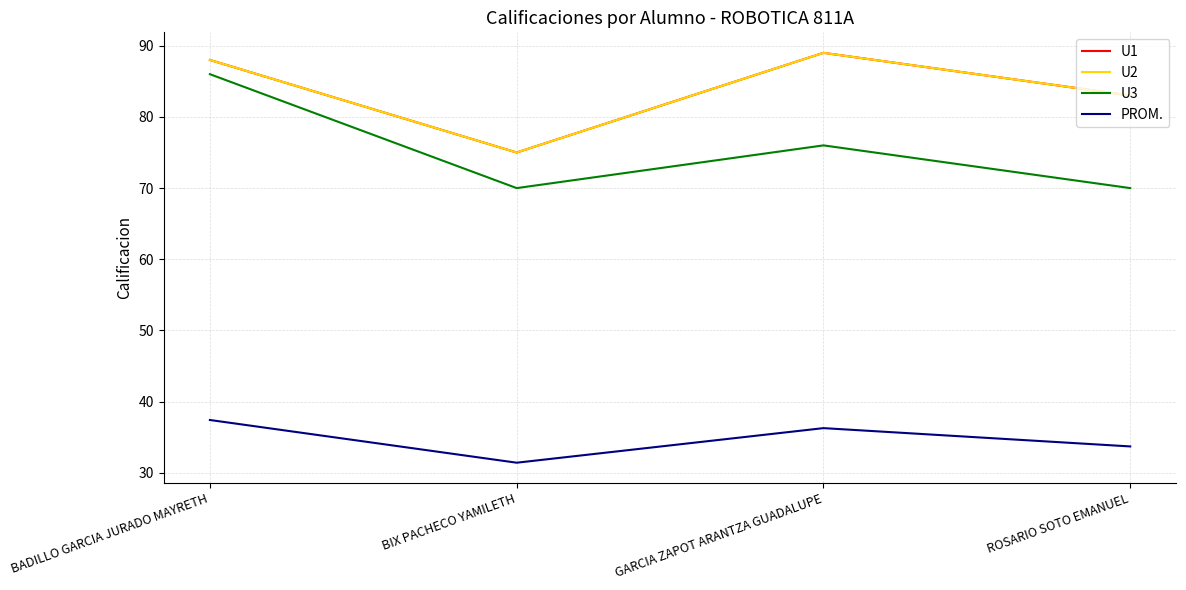

Reading right to left, what are all the values shown in this chart?

U1: ROSARIO SOTO EMANUEL=83.0	GARCIA ZAPOT ARANTZA GUADALUPE=89.0	BIX PACHECO YAMILETH=75.0	BADILLO GARCIA JURADO MAYRETH=88.0
U2: ROSARIO SOTO EMANUEL=83.0	GARCIA ZAPOT ARANTZA GUADALUPE=89.0	BIX PACHECO YAMILETH=75.0	BADILLO GARCIA JURADO MAYRETH=88.0
U3: ROSARIO SOTO EMANUEL=70.0	GARCIA ZAPOT ARANTZA GUADALUPE=76.0	BIX PACHECO YAMILETH=70.0	BADILLO GARCIA JURADO MAYRETH=86.0
PROM.: ROSARIO SOTO EMANUEL=33.7	GARCIA ZAPOT ARANTZA GUADALUPE=36.3	BIX PACHECO YAMILETH=31.4	BADILLO GARCIA JURADO MAYRETH=37.4